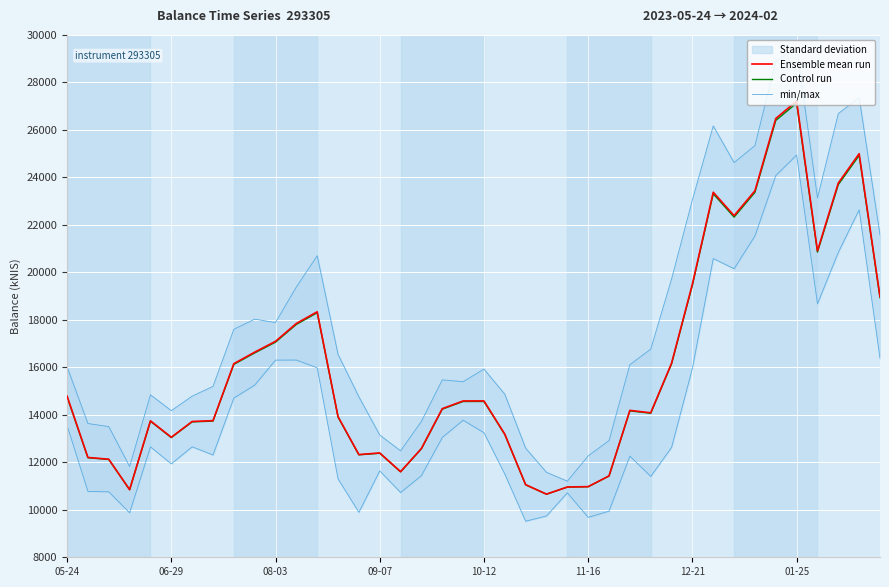

Which category has the highest value in the Control run series?

01-25